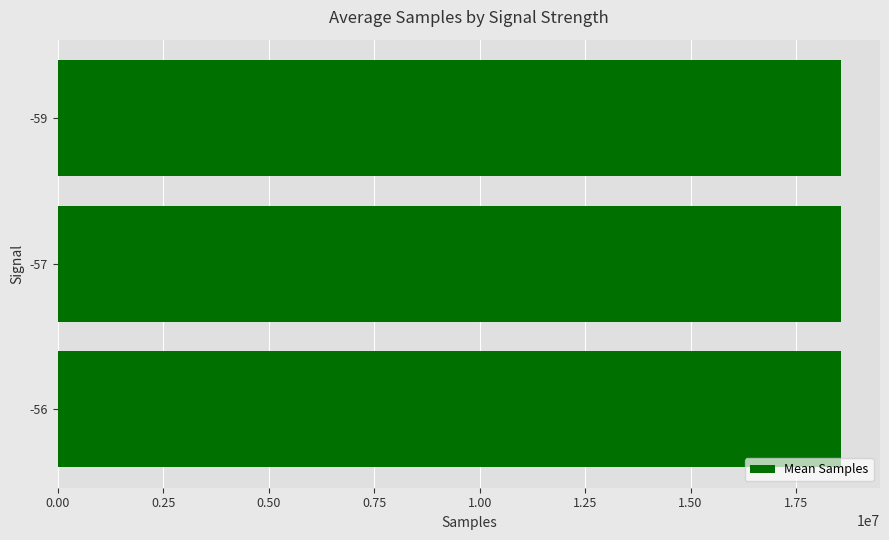

What is the maximum value shown in the chart?

18560782.6